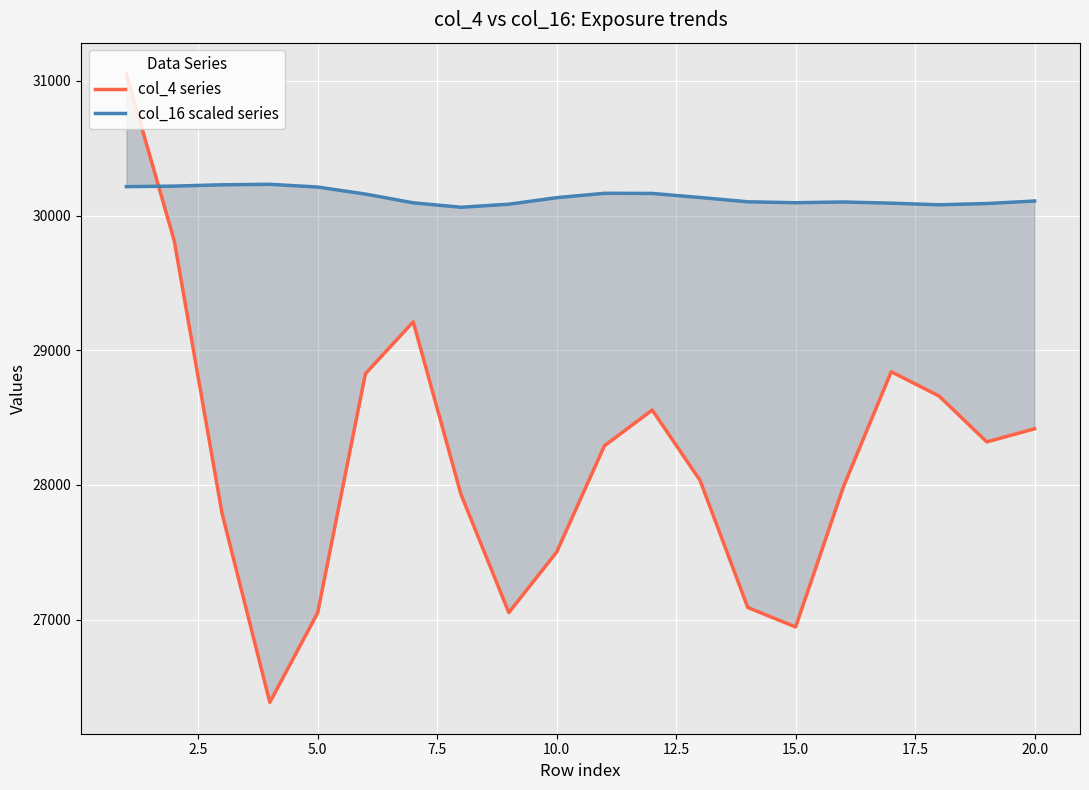

What is the maximum value for col_16 scaled series?

30231.7